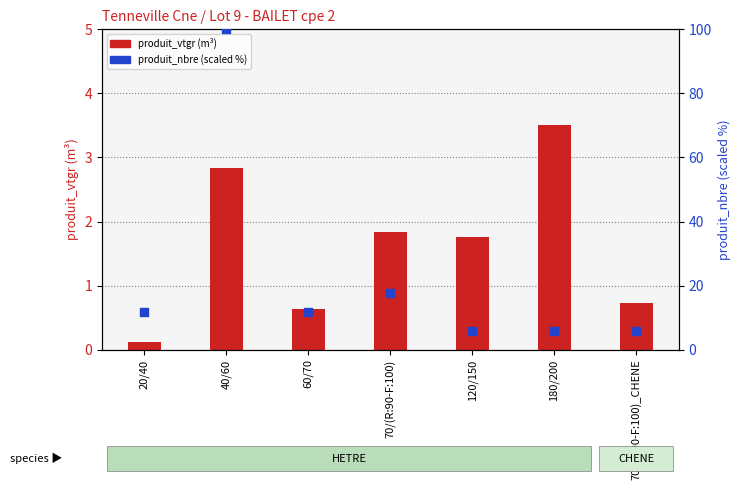

Which series reaches the maximum Y coordinate?

produit_nbre (scaled %)